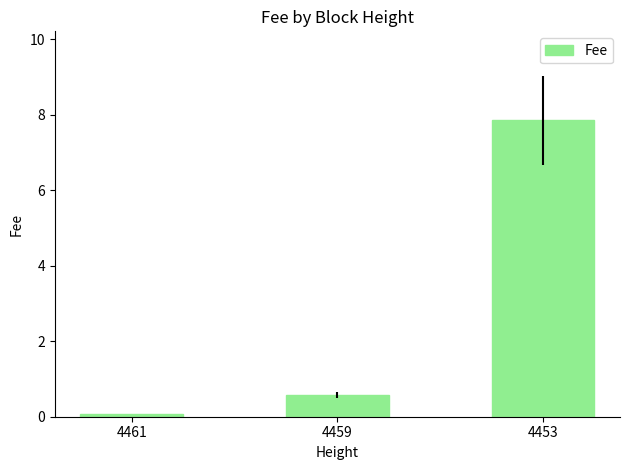

What is the value of the 2nd bar from the left?

0.6